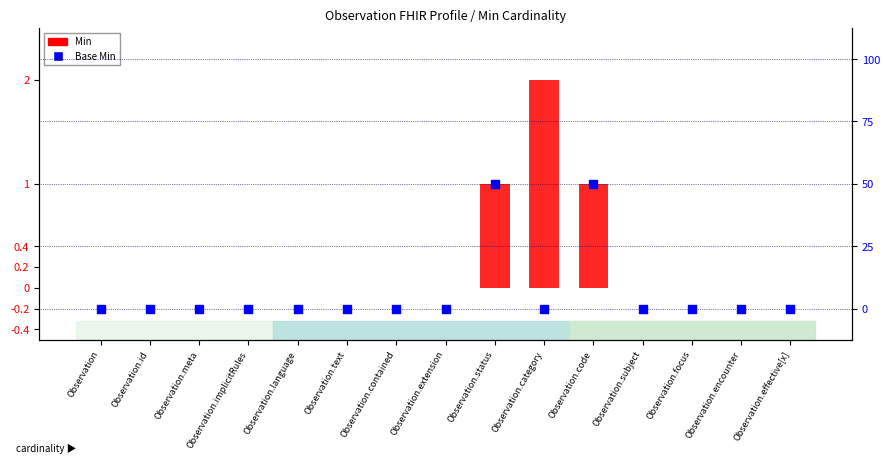

Which series has the largest Y range (max minus min)?

Base Min